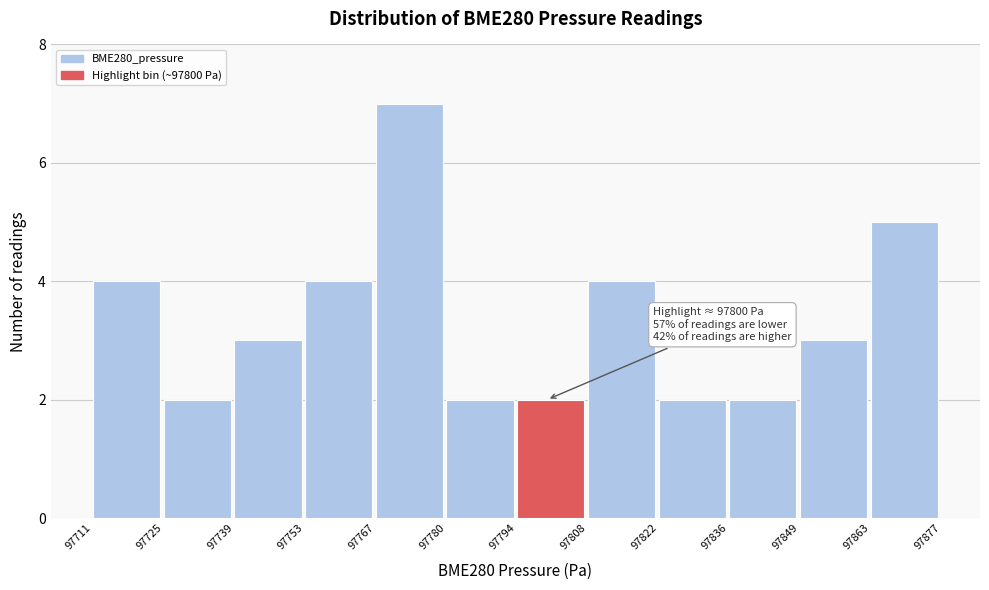

Over which range of the x-axis is the bar tallest?

97767 to 97780